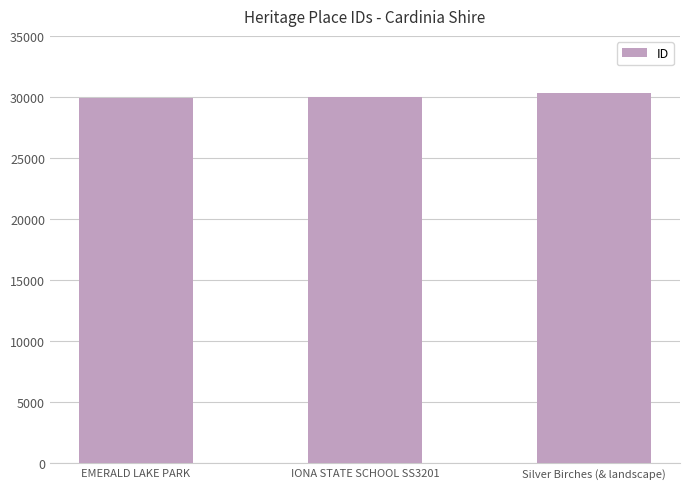

What value does the data have at EMERALD LAKE PARK?

29912